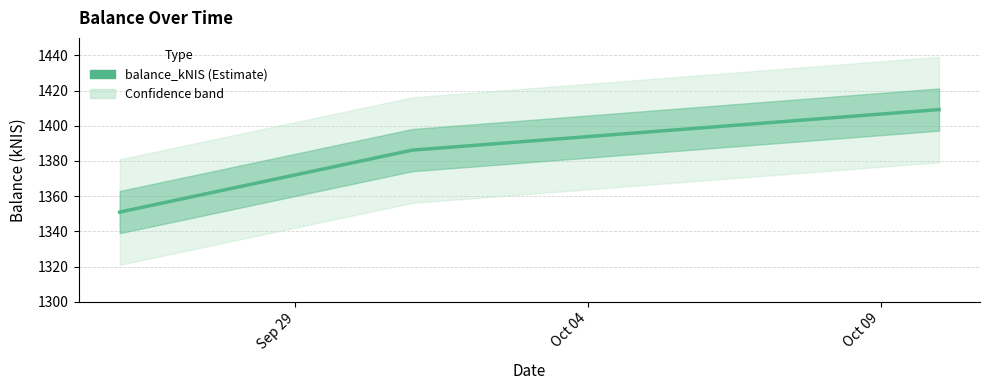

Does the chart display data point markers on the line(s)?

No